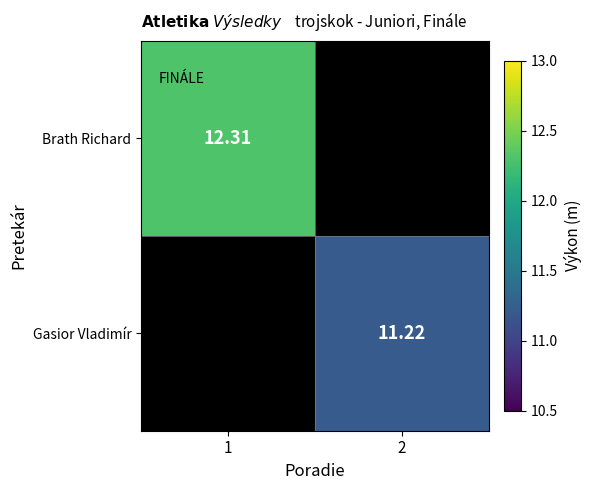

The Brath Richard series shows 12.3 at 1. True or false?

True